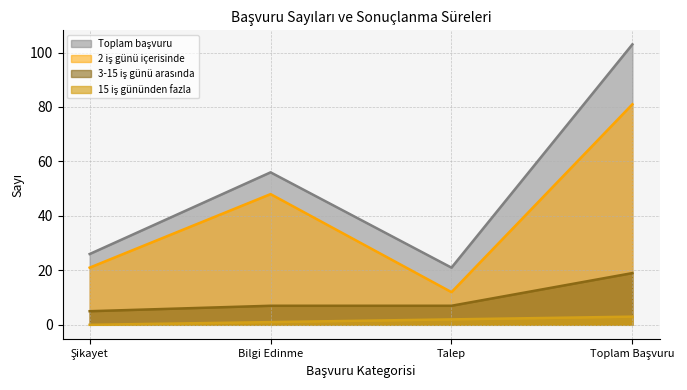

What is the label of the 1st point from the right?

Toplam Başvuru